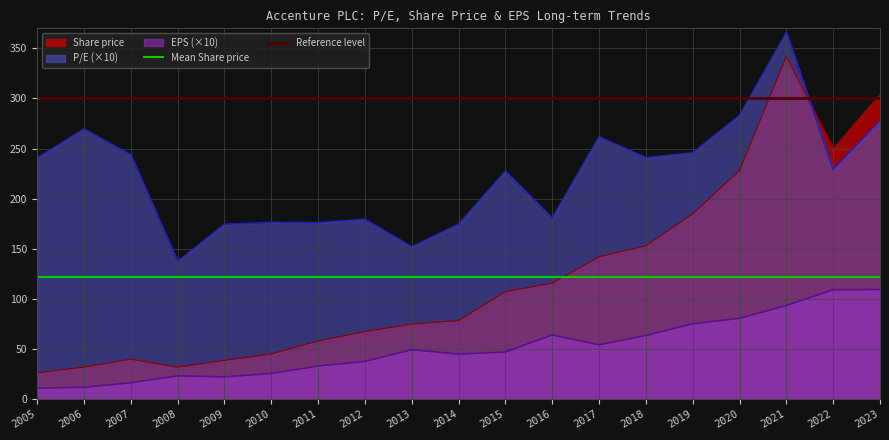

The value of Reference level at 2005 is 300.8. True or false?

True